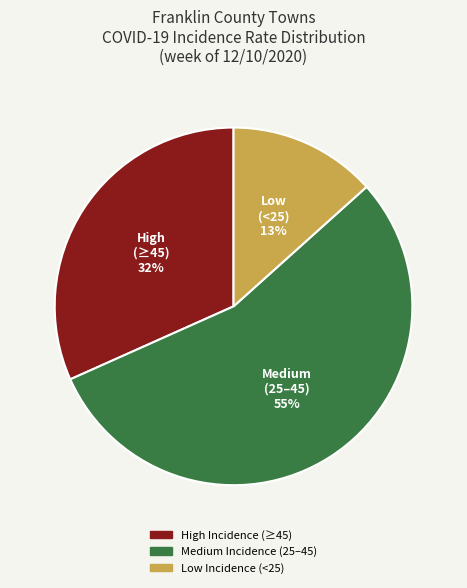

Count the number of slices in the pie.

3